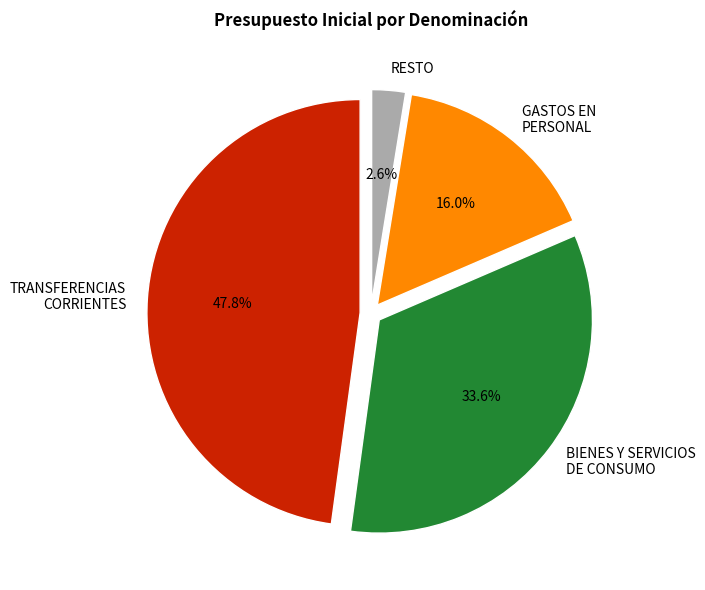

Is BIENES Y SERVICIOS DE CONSUMO the majority of the pie?

No